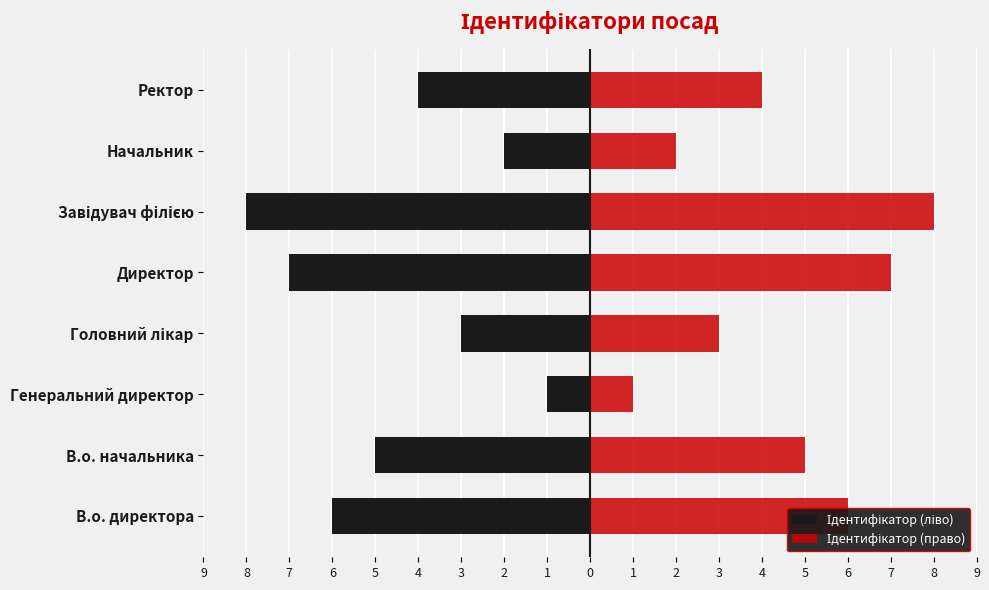

How many groups of bars are there?

8